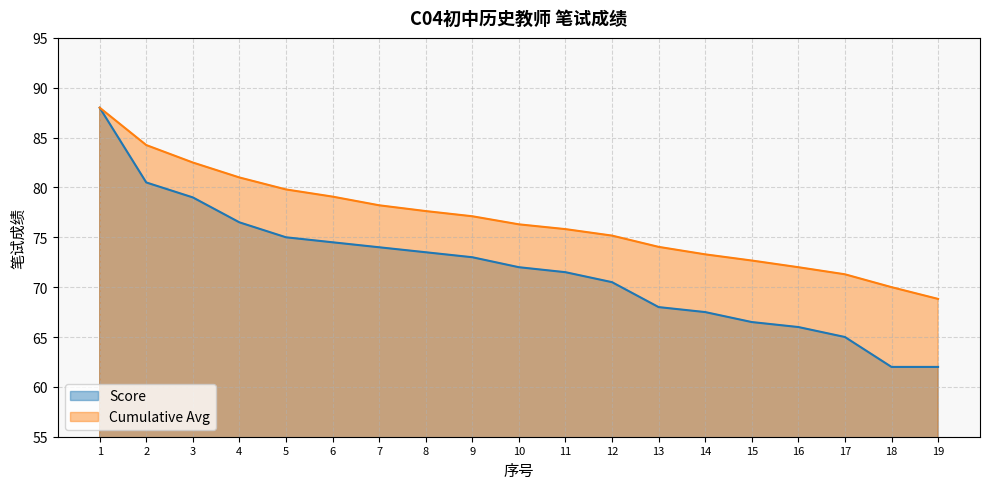

Reading left to right, what are all the values shown in this chart?

Score: 1=88.0	2=80.5	3=79.0	4=76.5	5=75.0	6=74.5	7=74.0	8=73.5	9=73.0	10=72.0	11=71.5	12=70.5	13=68.0	14=67.5	15=66.5	16=66.0	17=65.0	18=62.0	19=62.0
Cumulative Avg: 1=88.0	2=84.2	3=82.5	4=81.0	5=79.8	6=79.1	7=78.2	8=77.6	9=77.1	10=76.3	11=75.8	12=75.2	13=74.0	14=73.3	15=72.7	16=72.0	17=71.3	18=70.0	19=68.8